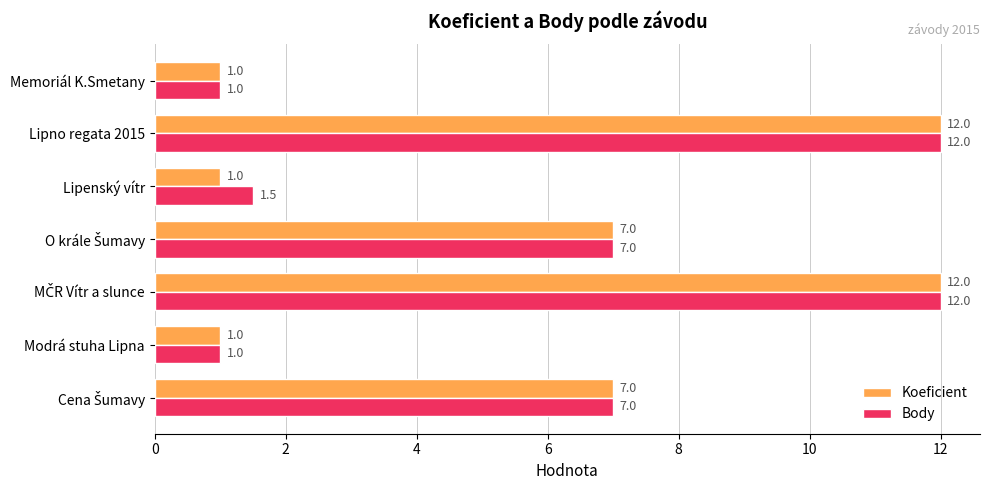

What is the average value of the Body series?

5.9